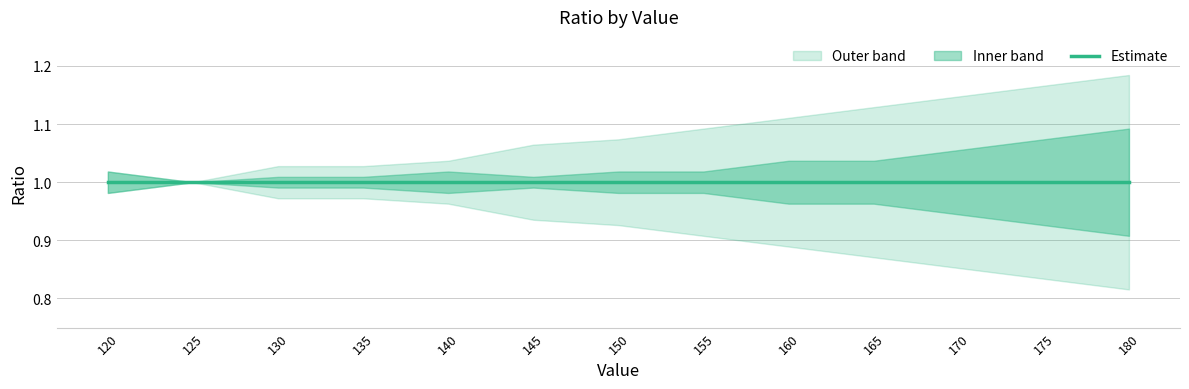

Reading left to right, transcribe all the data shown in this chart.

center: 1.0	1.0	1.0	1.0	1.0	1.0	1.0	1.0	1.0	1.0	1.0	1.0	1.0
upper_1: 1.0	1.0	1.0	1.0	1.0	1.0	1.0	1.0	1.0	1.0	1.1	1.1	1.1
lower_1: 1.0	1.0	1.0	1.0	1.0	1.0	1.0	1.0	1.0	1.0	0.9	0.9	0.9
upper_2: 1.0	1.0	1.0	1.0	1.0	1.1	1.1	1.1	1.1	1.1	1.1	1.2	1.2
lower_2: 1.0	1.0	1.0	1.0	1.0	0.9	0.9	0.9	0.9	0.9	0.9	0.8	0.8